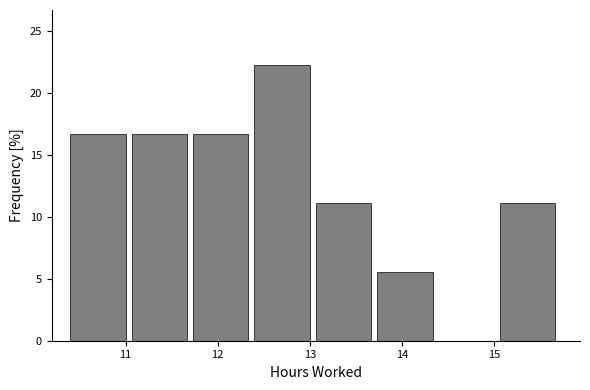

What is the height of the bar covering 11.1 to 11.7 on the x-axis? Neither the bar edges nor the heights are printed on the chart, so give them approximately, as read against the axes.

16.5